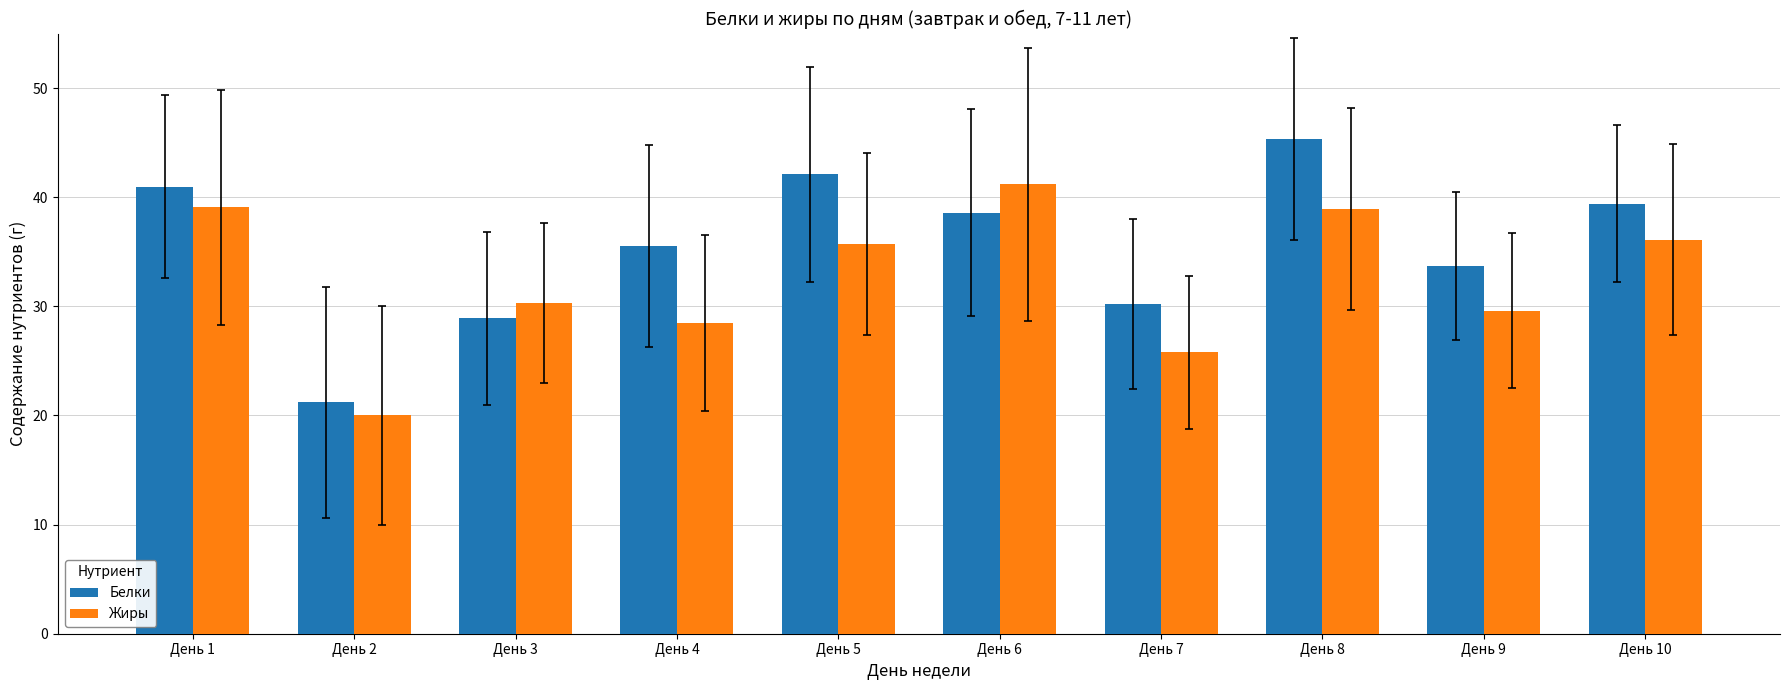

What is the minimum value shown in the chart?

20.0